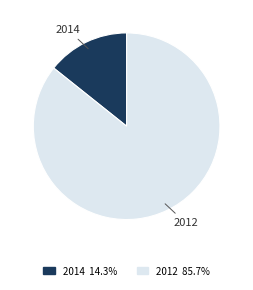

Is there any slice that represents more than half of the pie?

Yes